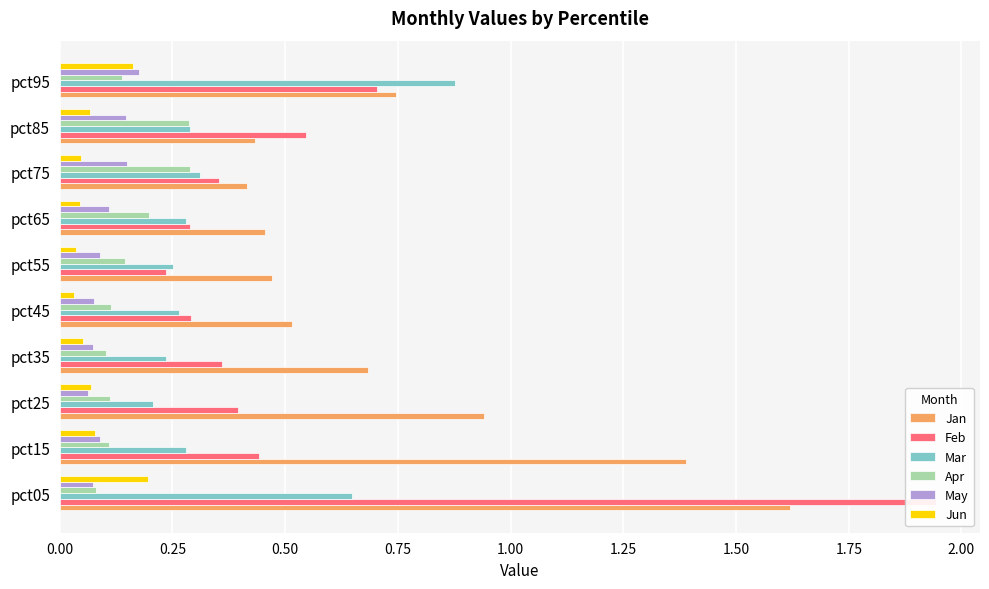

What is the lowest value of the Apr series?

0.1